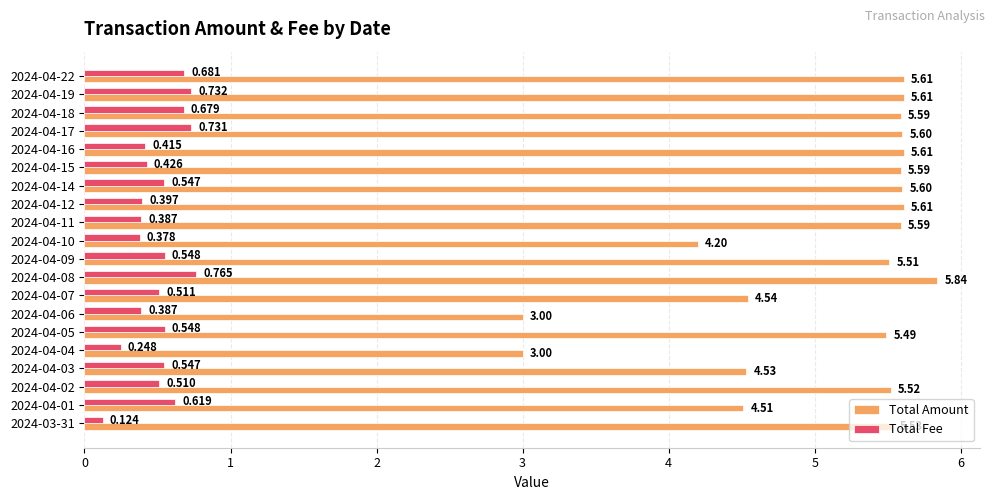

How many Total Fee values are between 0 and 1?

20